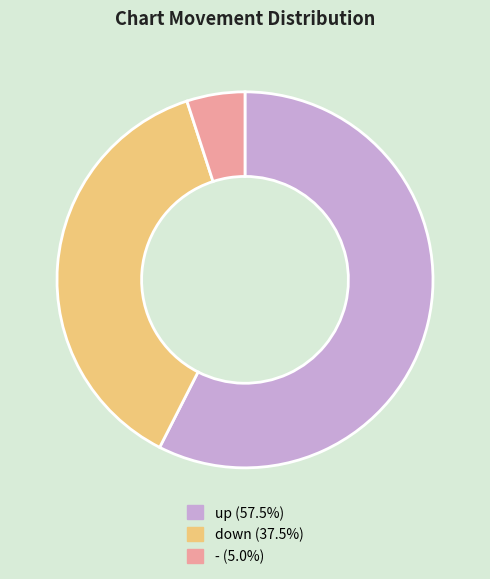

Rank the categories by value from highest to lowest.

up, down, -